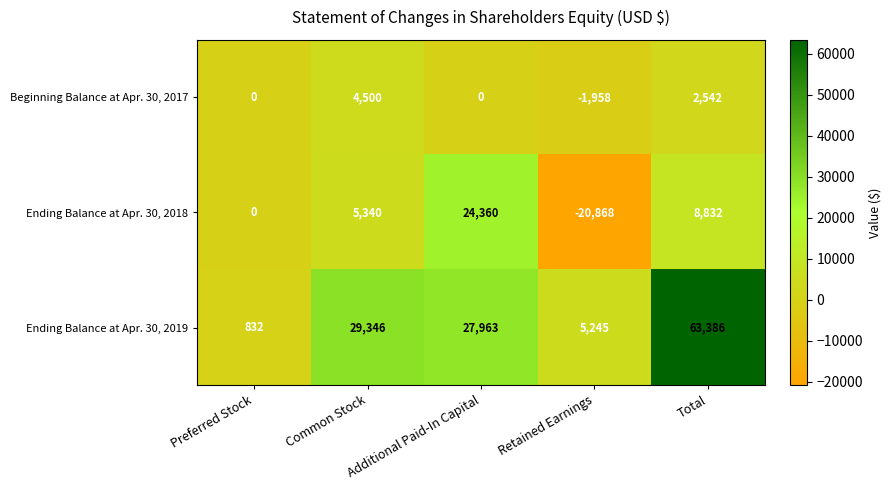

What is the difference between the highest and lowest values at Total?

60844